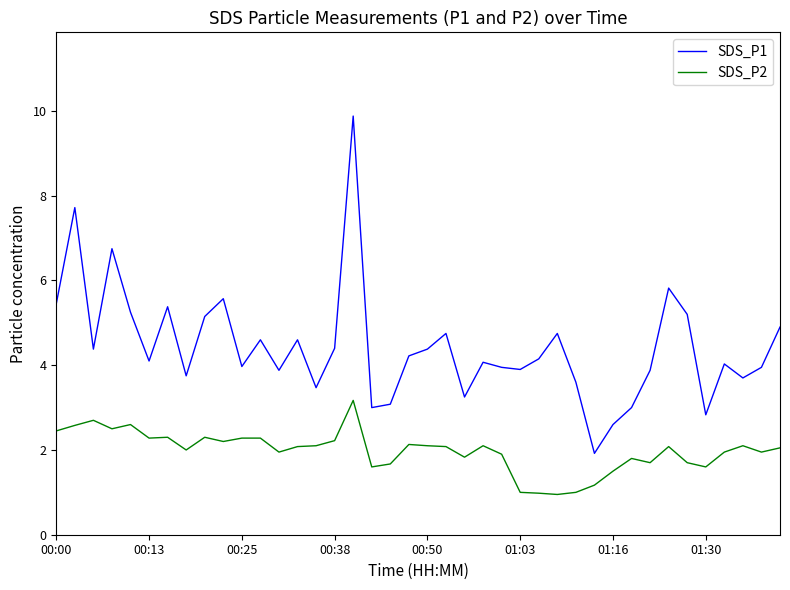

In SDS_P1, how many points are higher than both neighbors (excluding endpoints)?

12